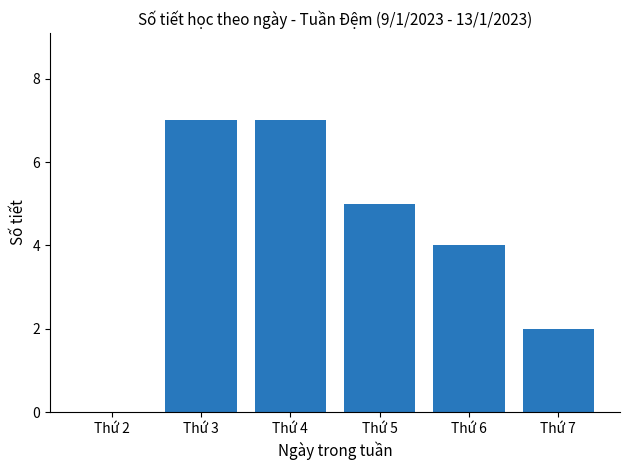

Reading left to right, transcribe all the data shown in this chart.

0	7	7	5	4	2